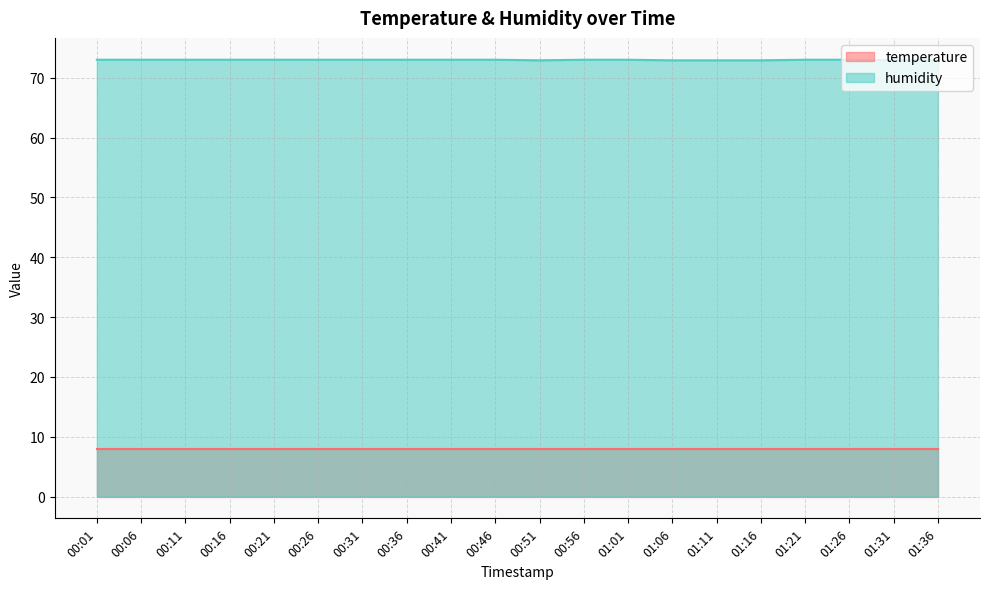

What is the greatest value displayed?

73.0